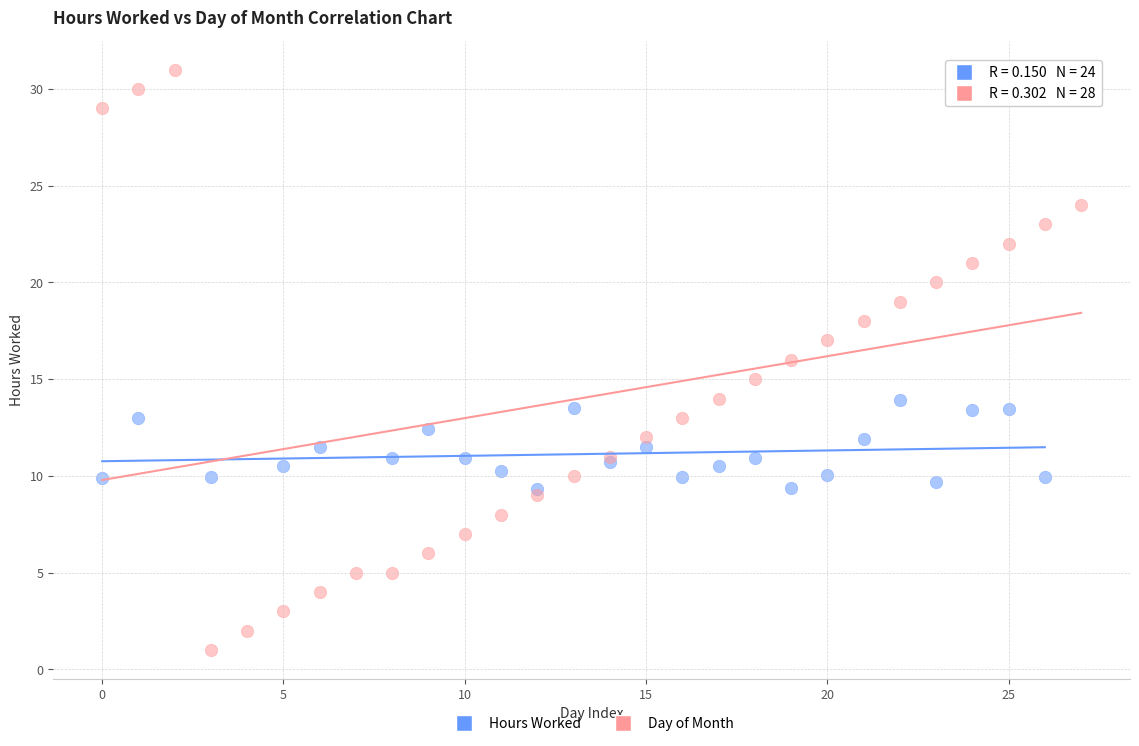

Which series reaches the minimum Y coordinate?

Day of Month